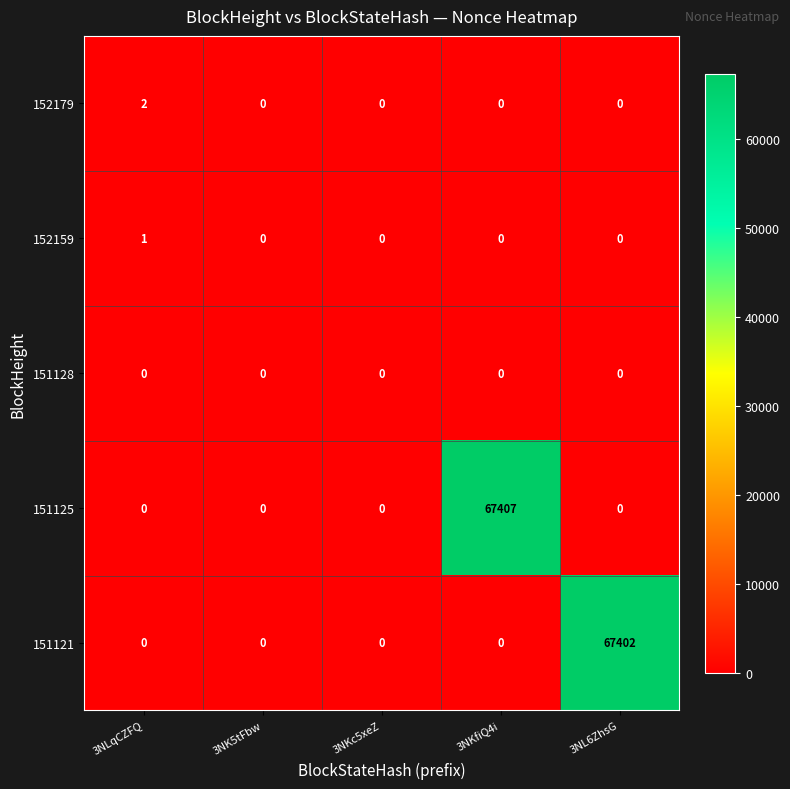

At which category is the sum across all series the highest?

3NKfiQ4i